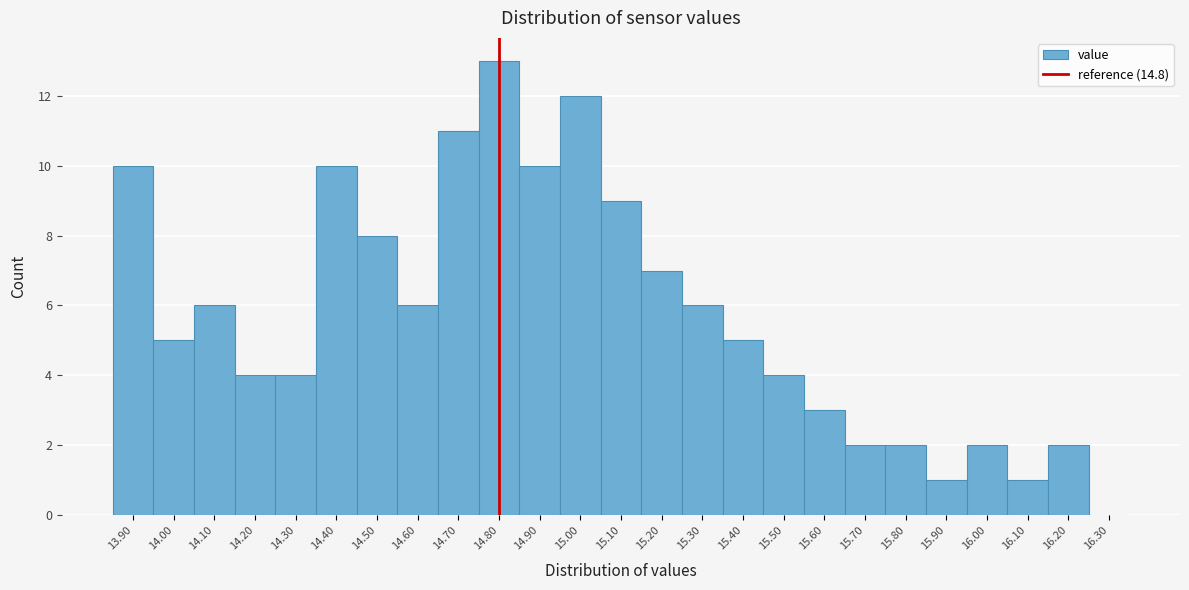

Which range on the x-axis has the tallest bar?

14.75 to 14.85